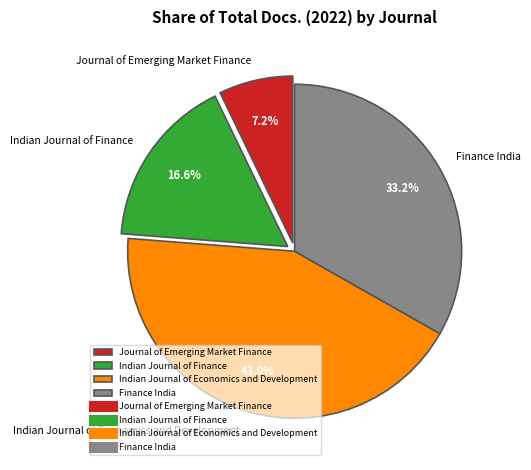

Which has a higher value, Indian Journal of Economics and Development or Finance India?

Indian Journal of Economics and Development